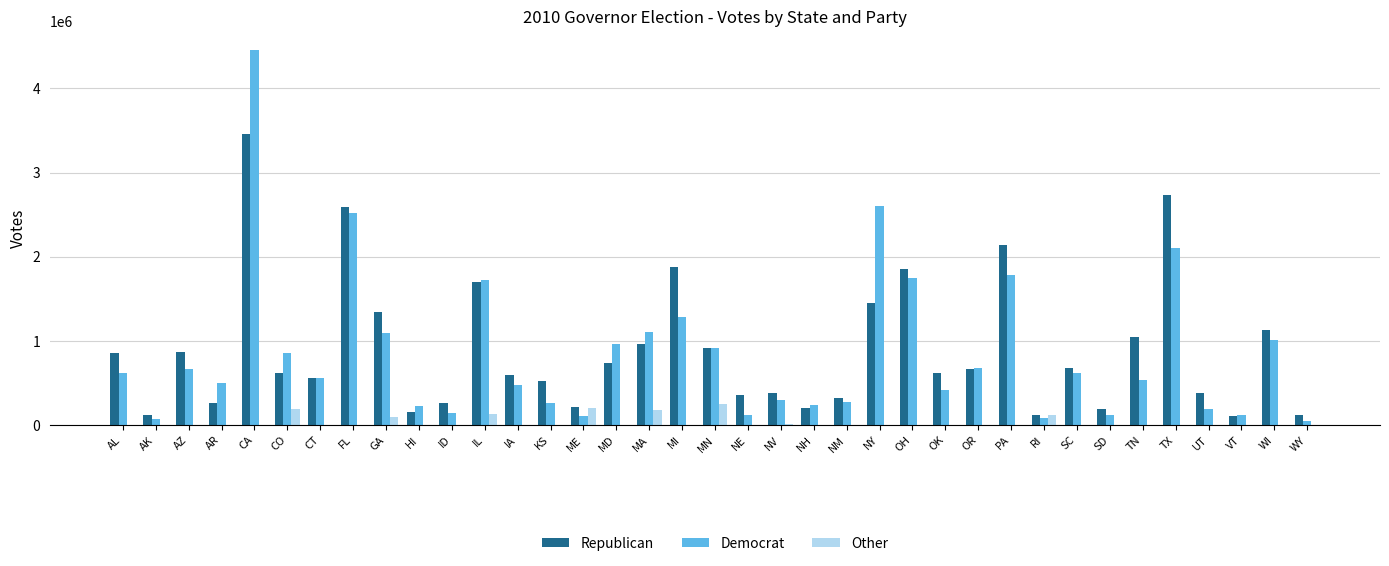

Where is Democrat nearest to the value 2250516?

TX